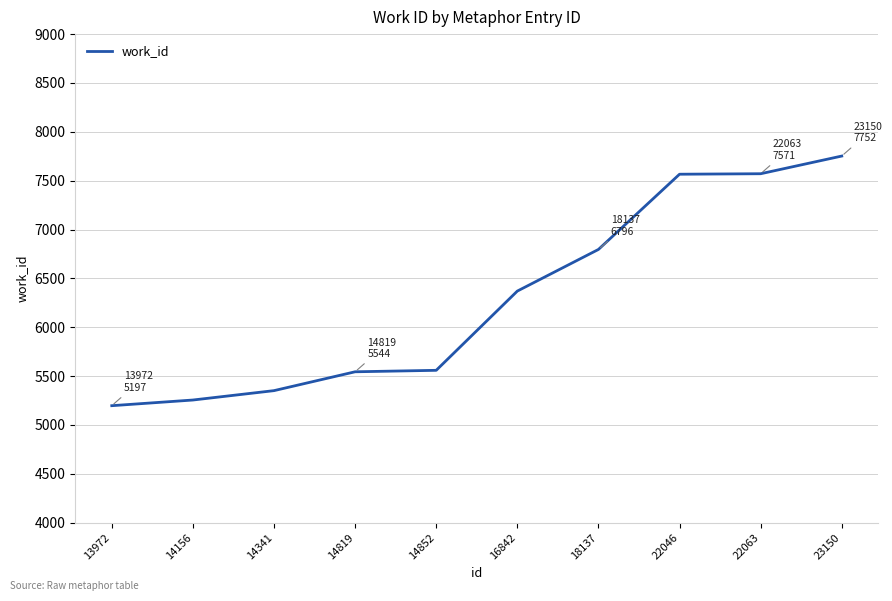

Is it true that the value at 14156 is 5255?

True